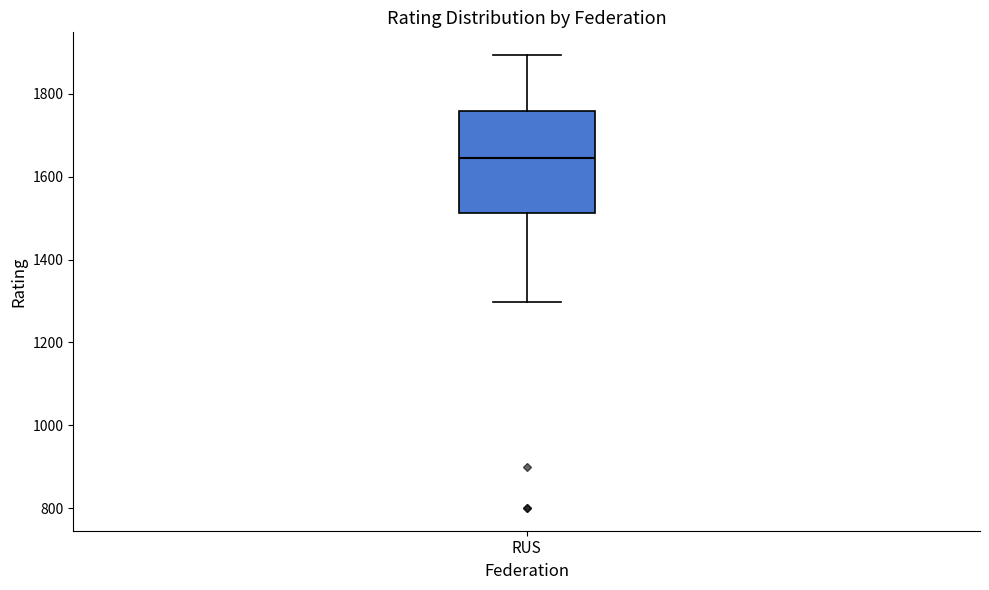

Transcribe this box plot: give where the median line is, the range the box spans, and where the two whiskers end, as read against the y-axis. The values are not printed on the chart, so give them approximately, as read against the axis.

median 1640, box 1520 to 1760, whiskers 1300 to 1900